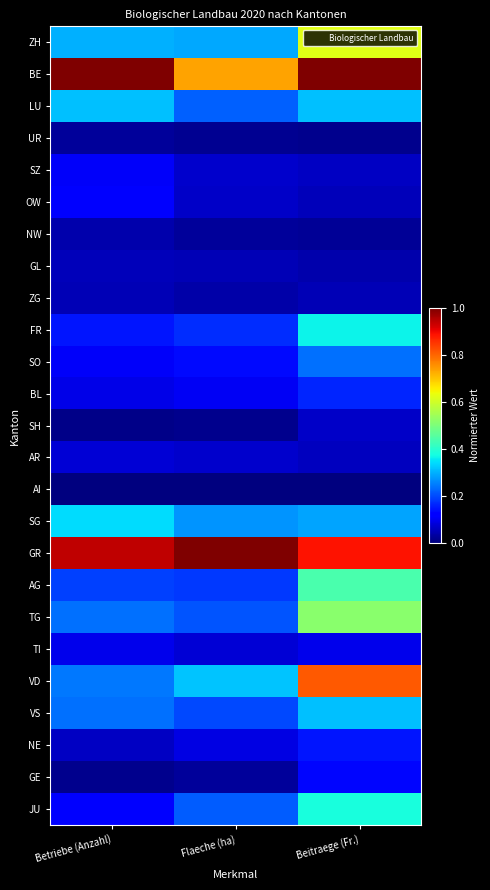

At which category does the chart reach its minimum across all series?

Betriebe (Anzahl)